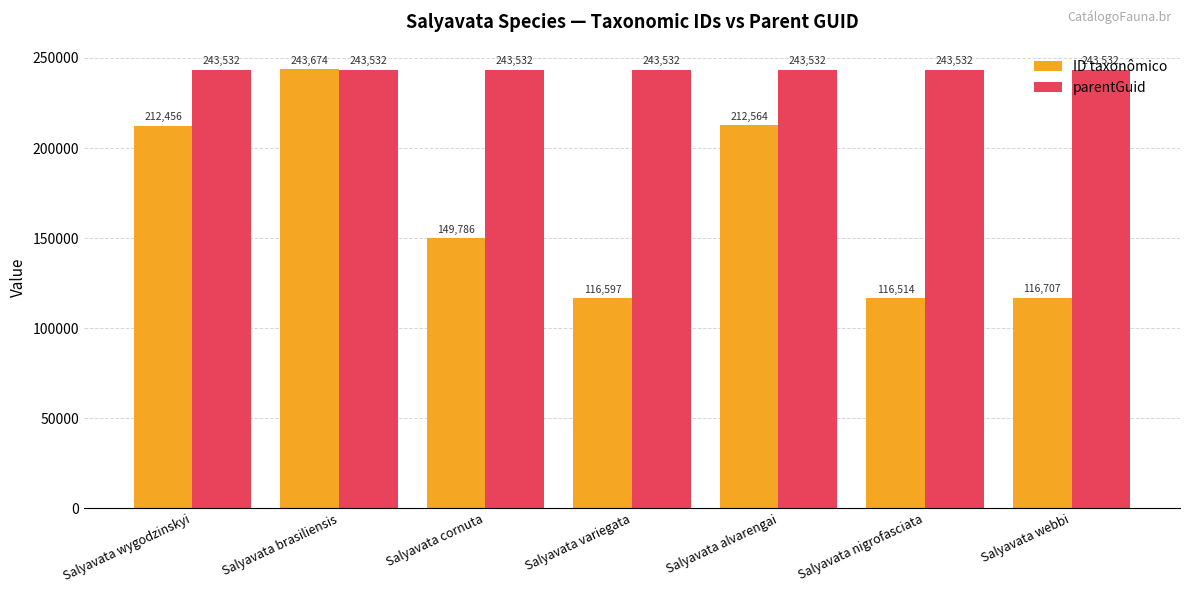

What is the value of the parentGuid bar at the 6th from the left?

243532